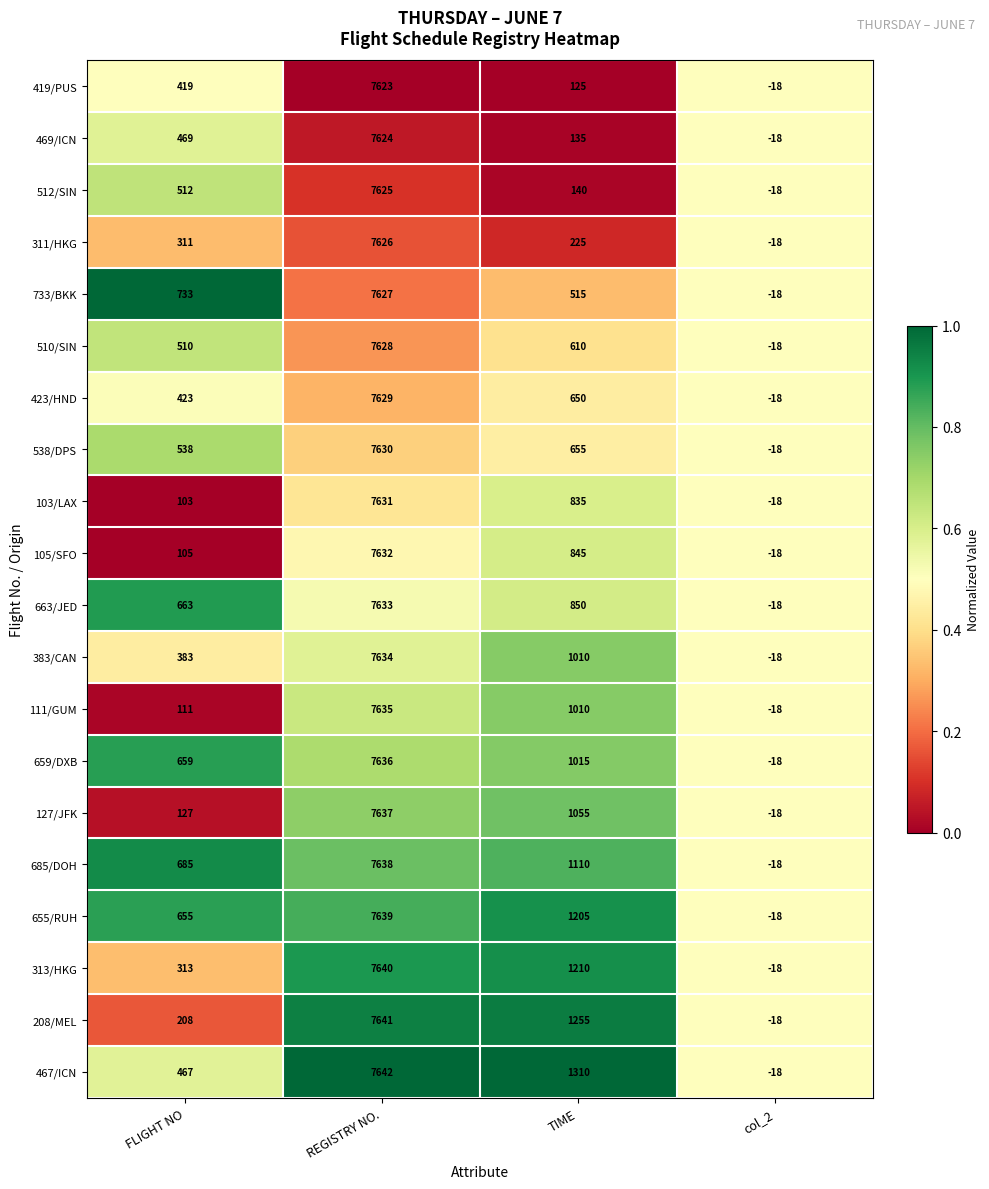

Count the number of categories in the chart.

4